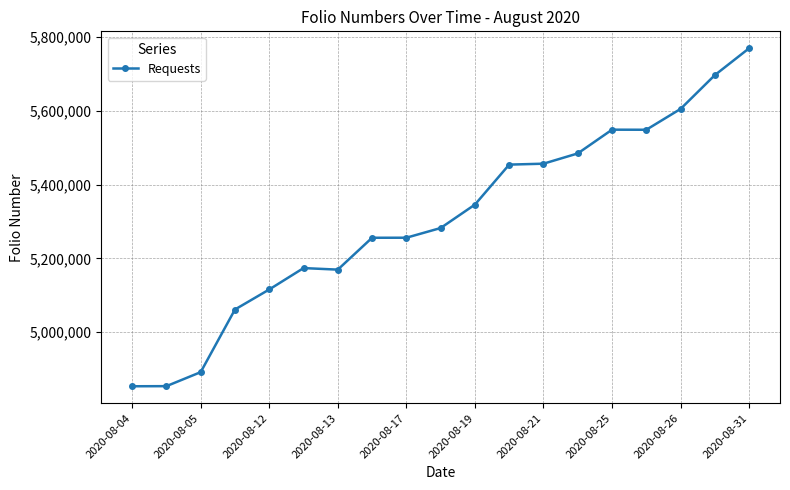

What is the smallest value displayed?

4853220